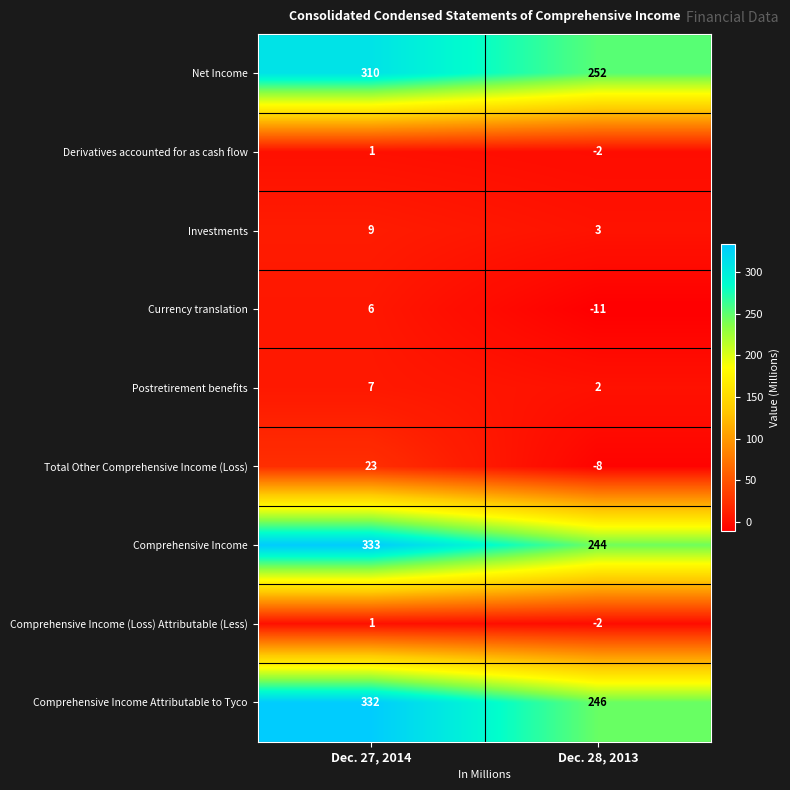

True or false: Investments has a value of 5 at Dec. 28, 2013.

False